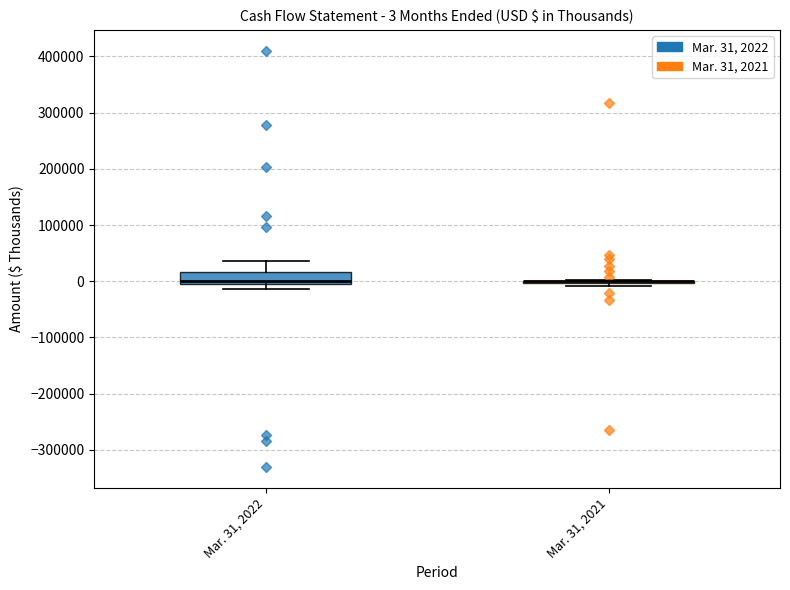

Which box is the tallest, from its lower edge to its upper edge?

Mar. 31, 2022